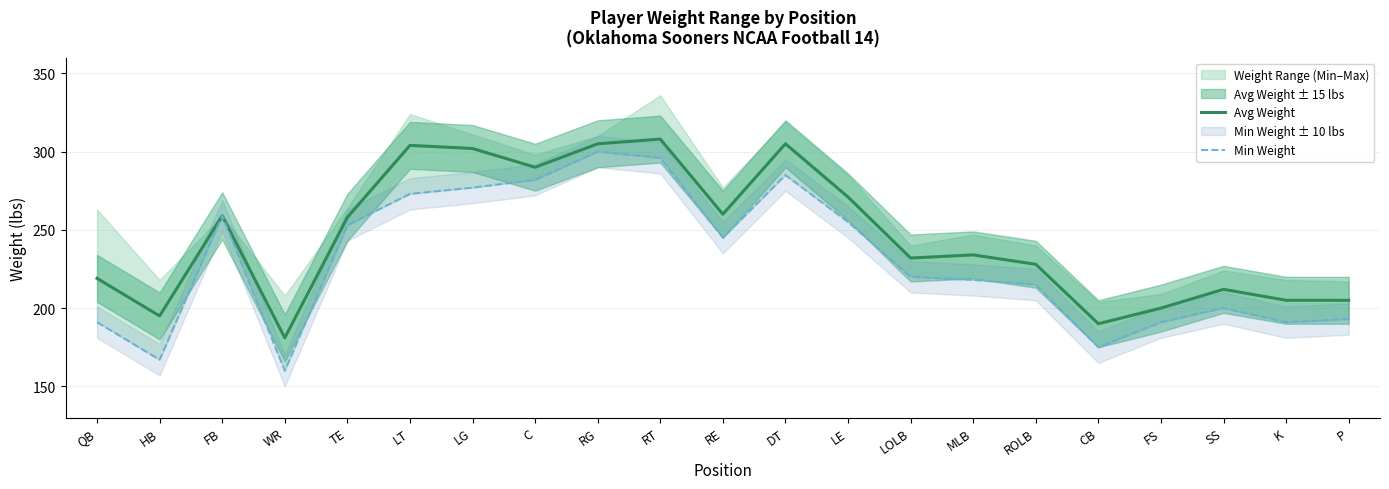

What is the total value across all series at LOLB?

452